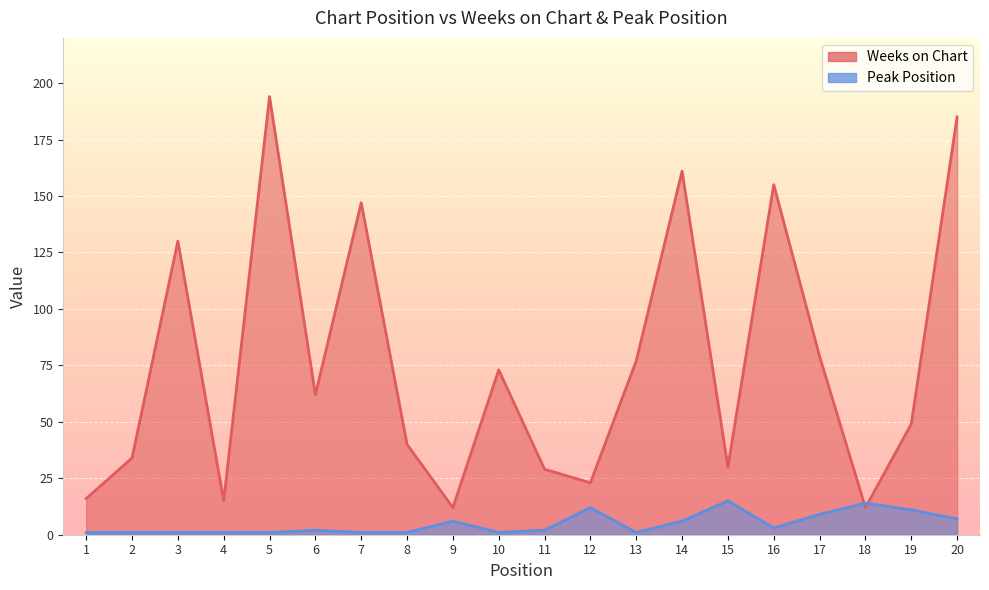

Which series ends up on top after the final intersection of Weeks on Chart and Peak Position?

Weeks on Chart